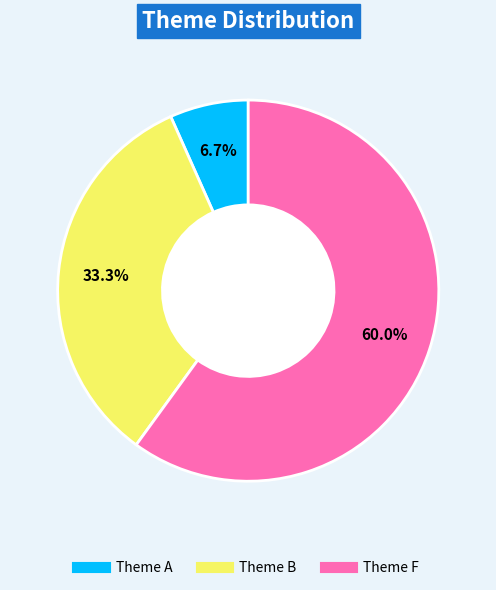

Does any single category account for the majority?

Yes